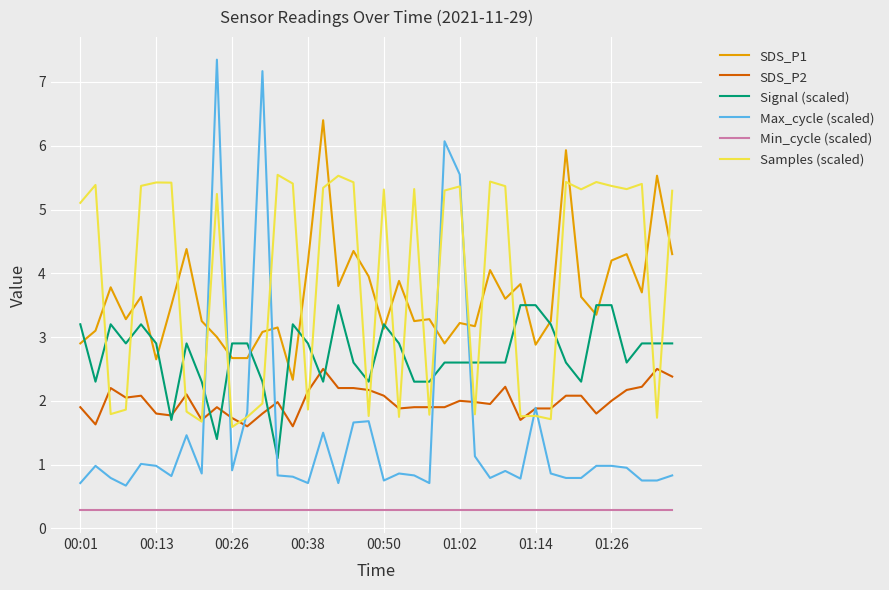

Which series has the widest spread of values?

Max_cycle (scaled)